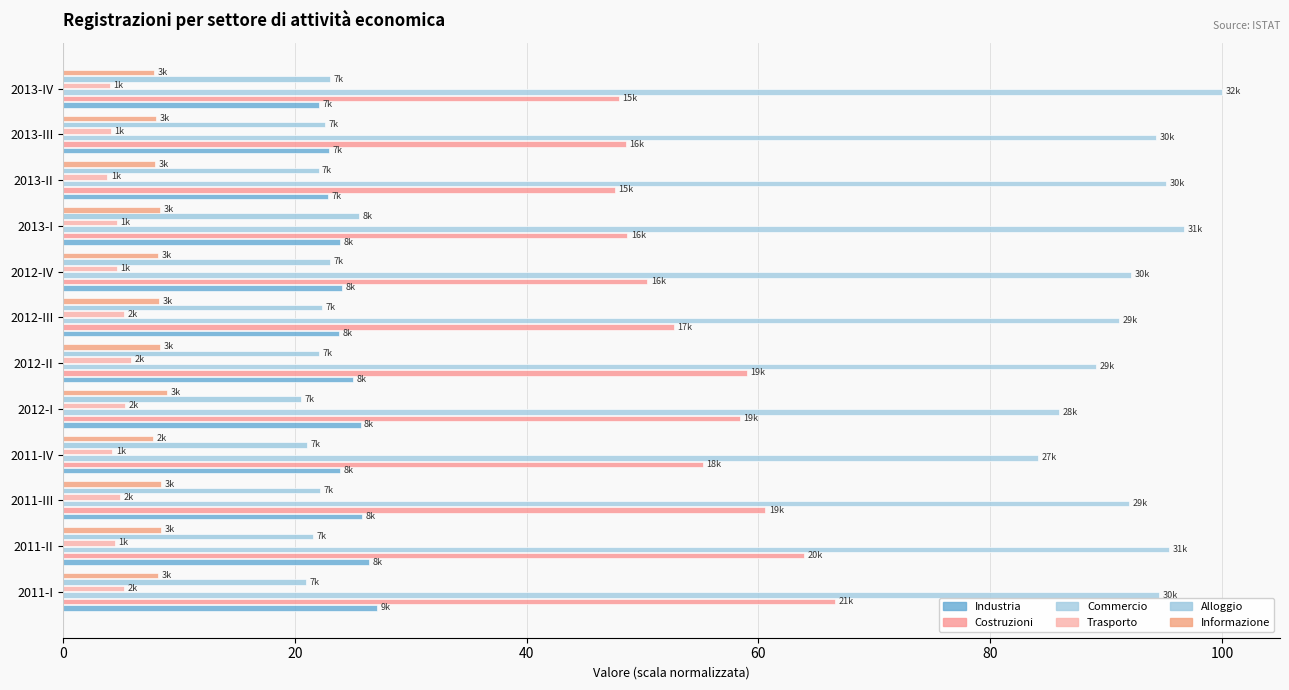

How many data points in Commercio are above 94?

6